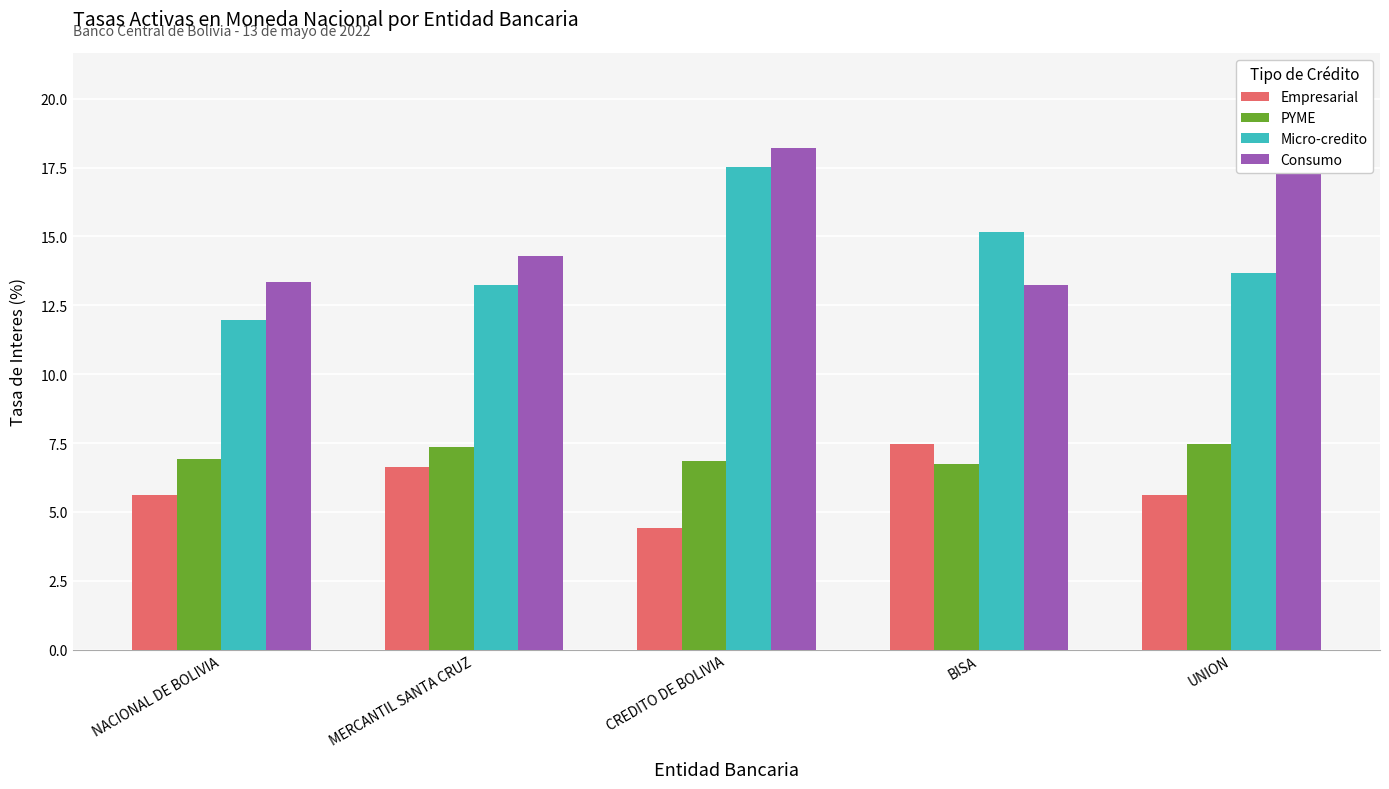

What is the sum of the Micro-credito values at BISA and NACIONAL DE BOLIVIA?

27.1